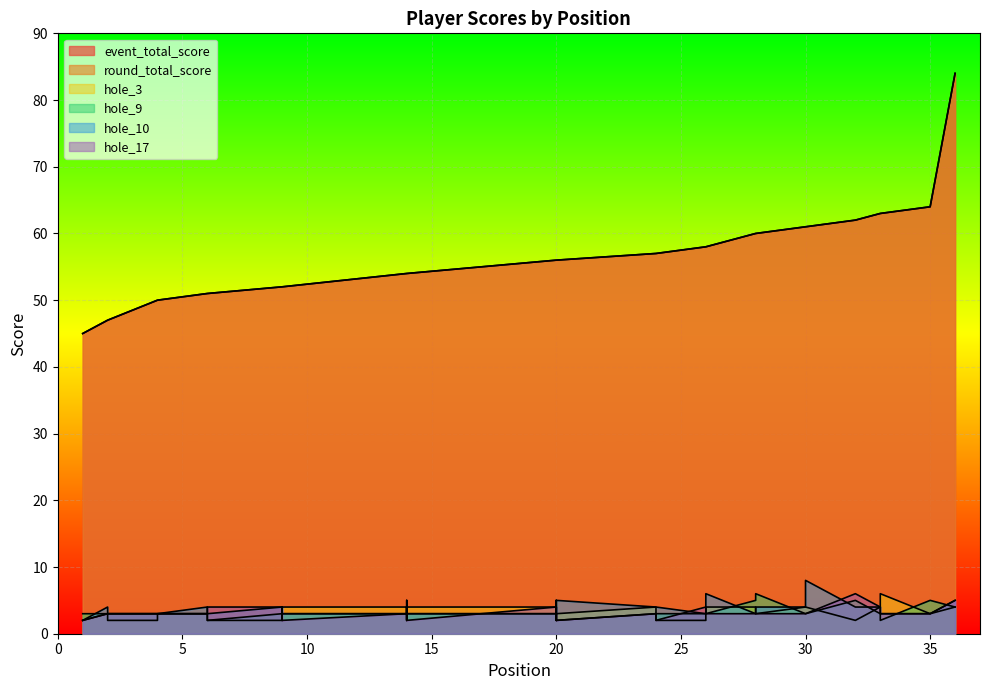

At how many categories does at least one series exceed 47?

33